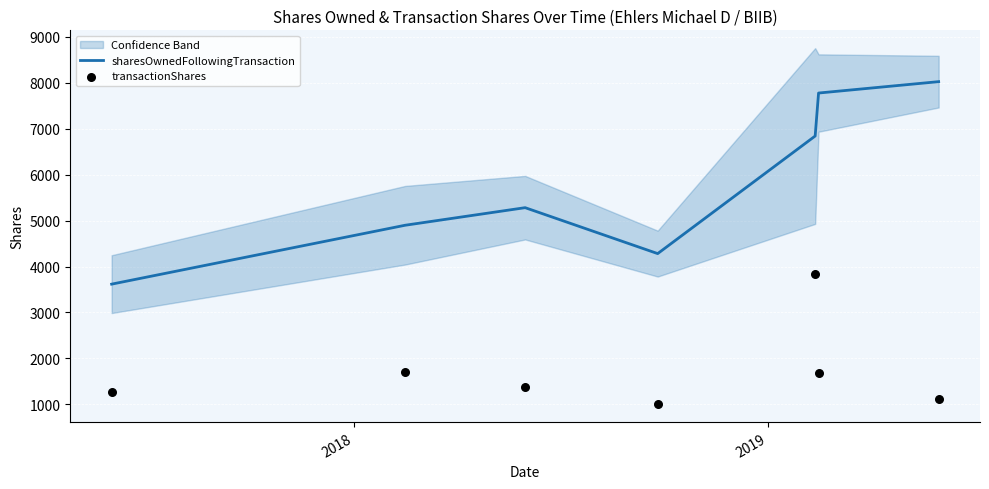

Which series reaches the maximum Y coordinate?

sharesOwnedFollowingTransaction